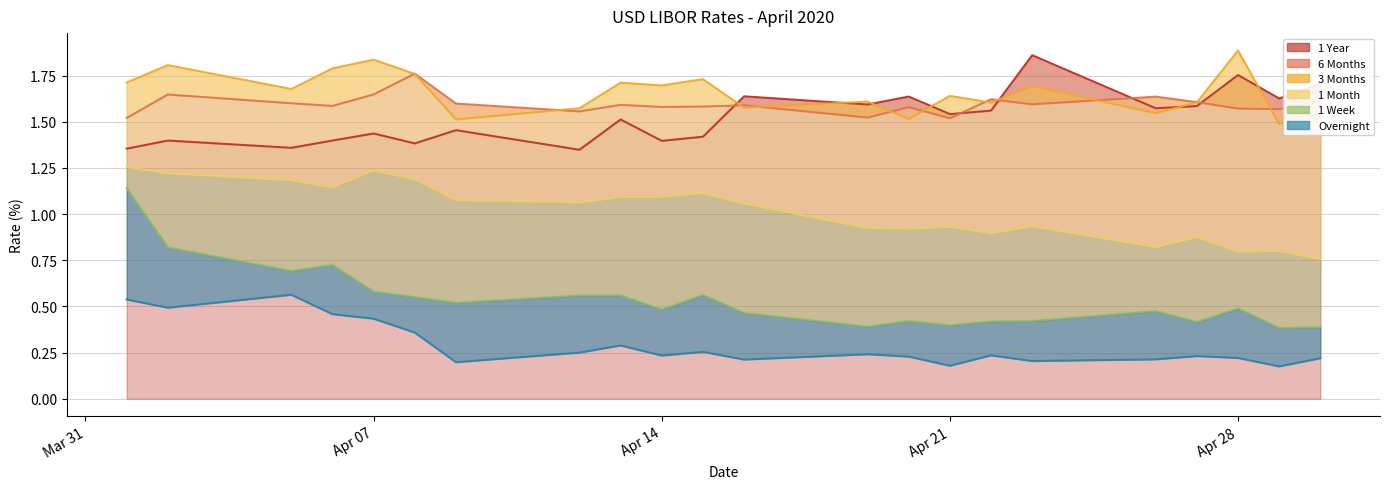

How many series are shown in this chart?

6